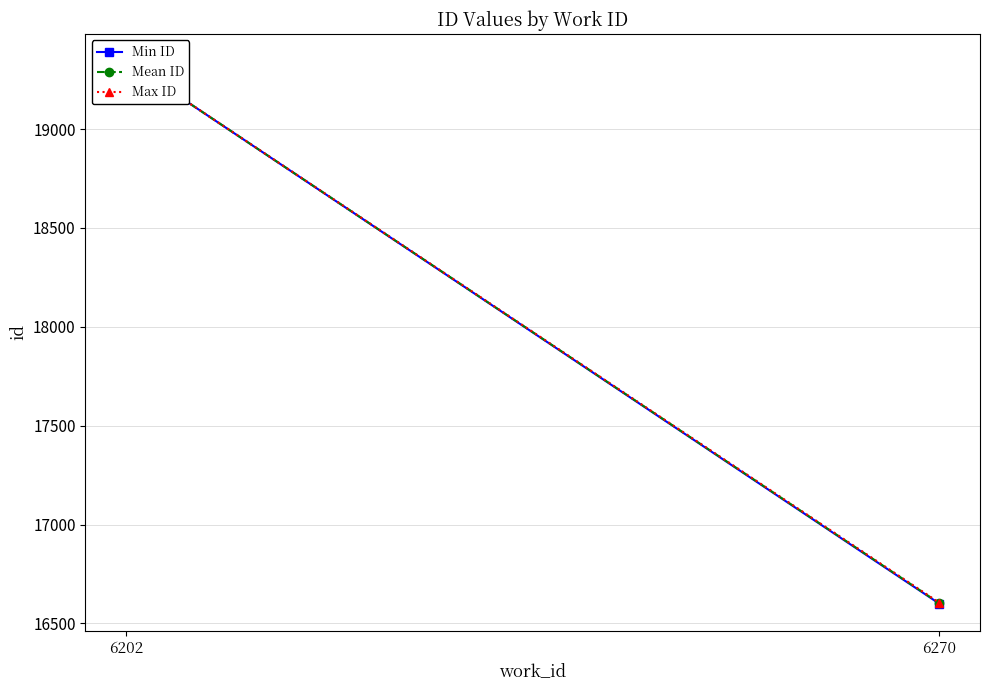

What is the approximate value of Max ID at 6270?

16605.0